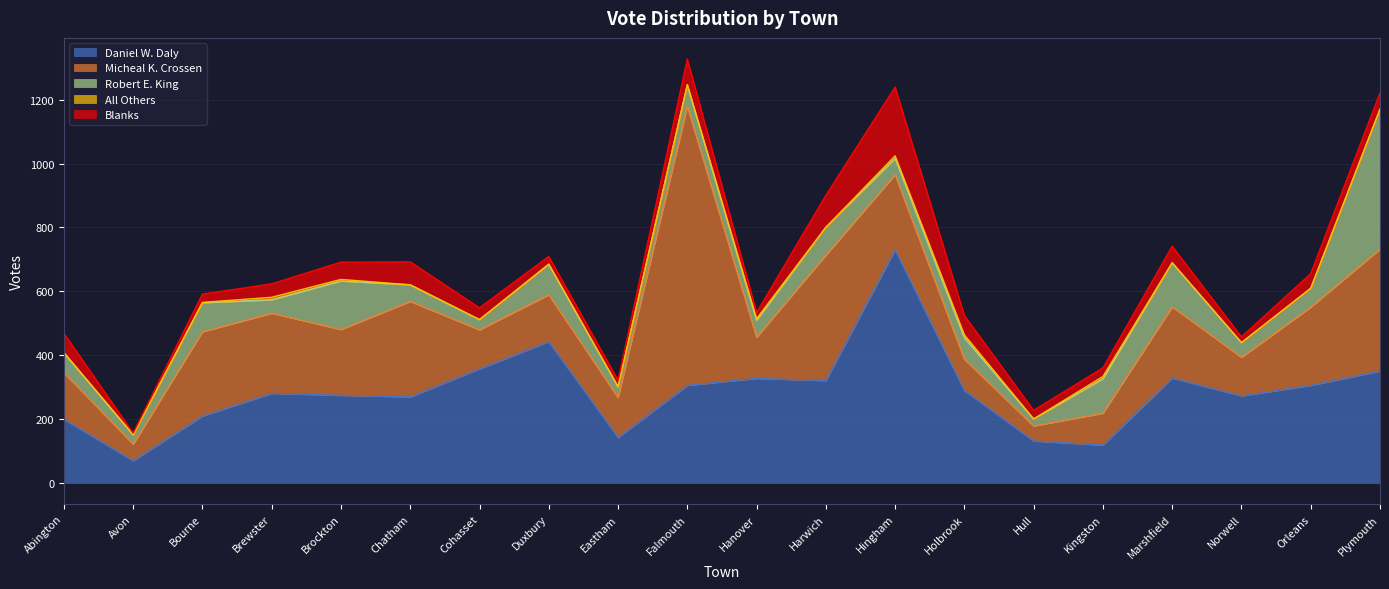

How many categories are shown in the chart?

20